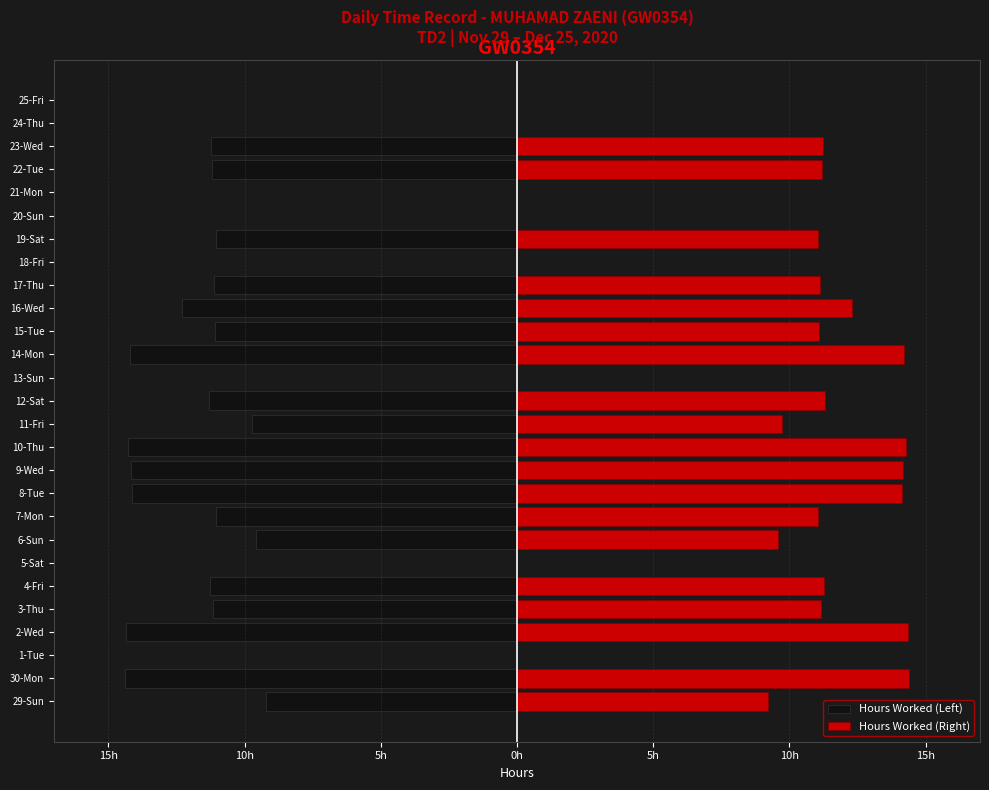

What are all the series names shown in the legend?

Hours Worked (Left), Hours Worked (Right)